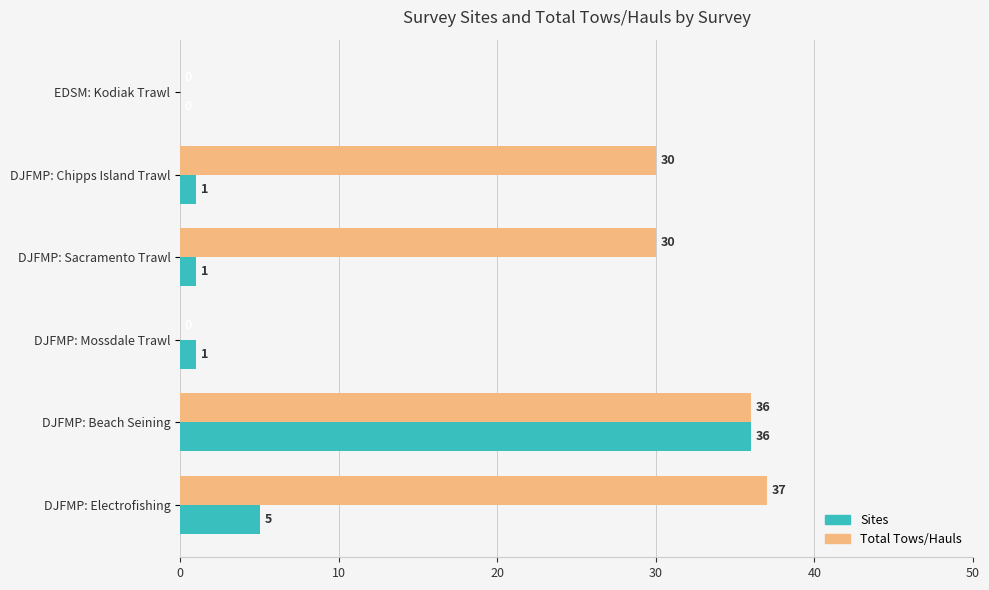

The Total Tows/Hauls series shows 13 at EDSM: Kodiak Trawl. True or false?

False